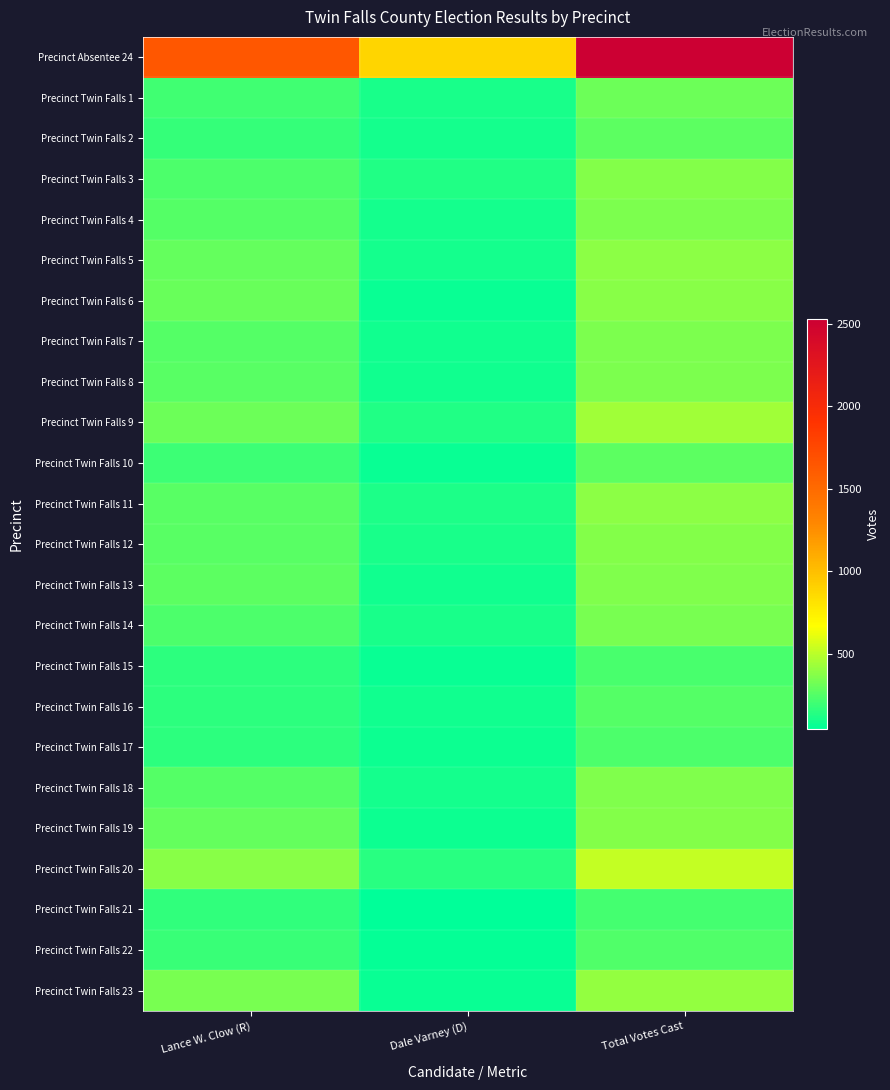

What is the total value across all series at Lance W. Clow (R)?

7275